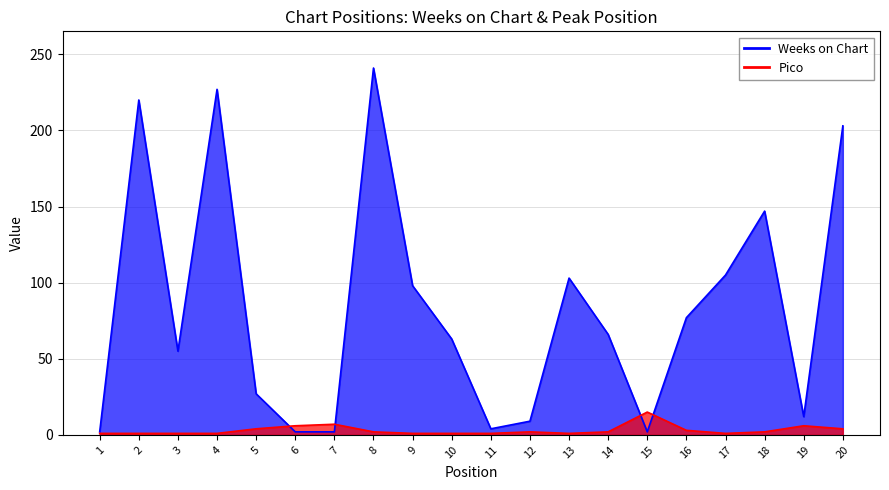

What is the sum of all Weeks on Chart values?

1665